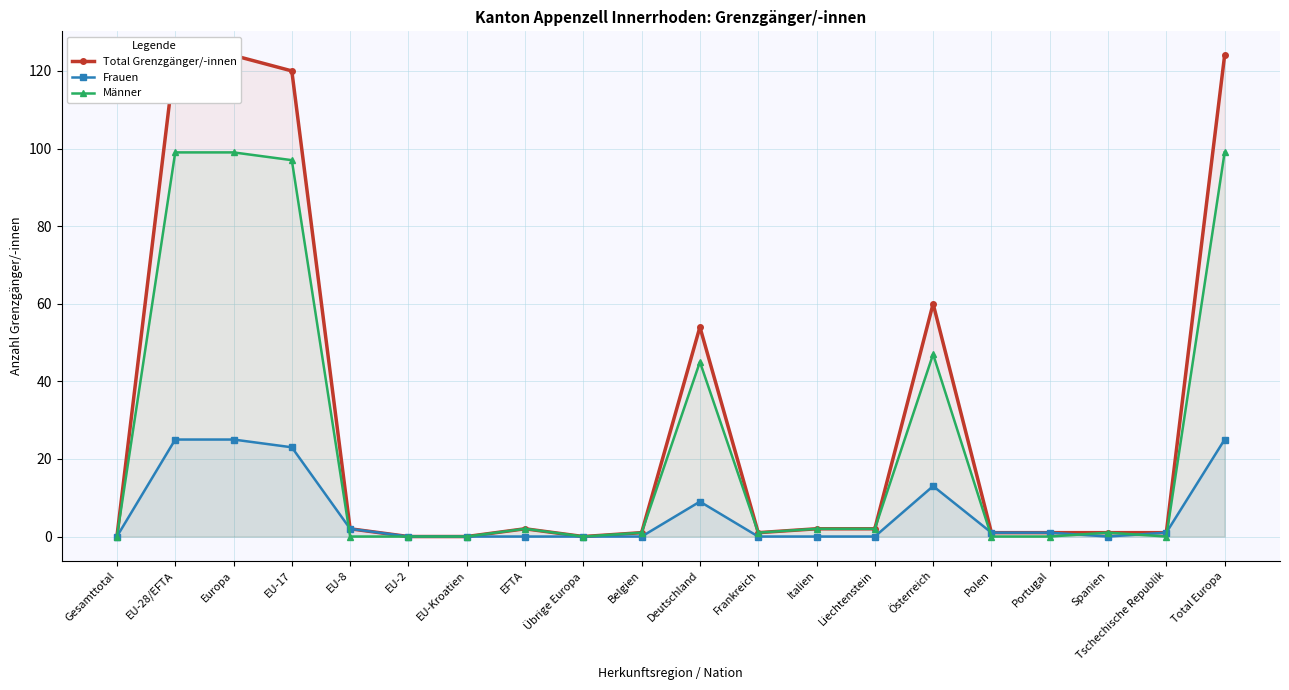

Is the value of Total Grenzgänger/-innen at Total Europa greater than the value of Frauen at Portugal?

Yes